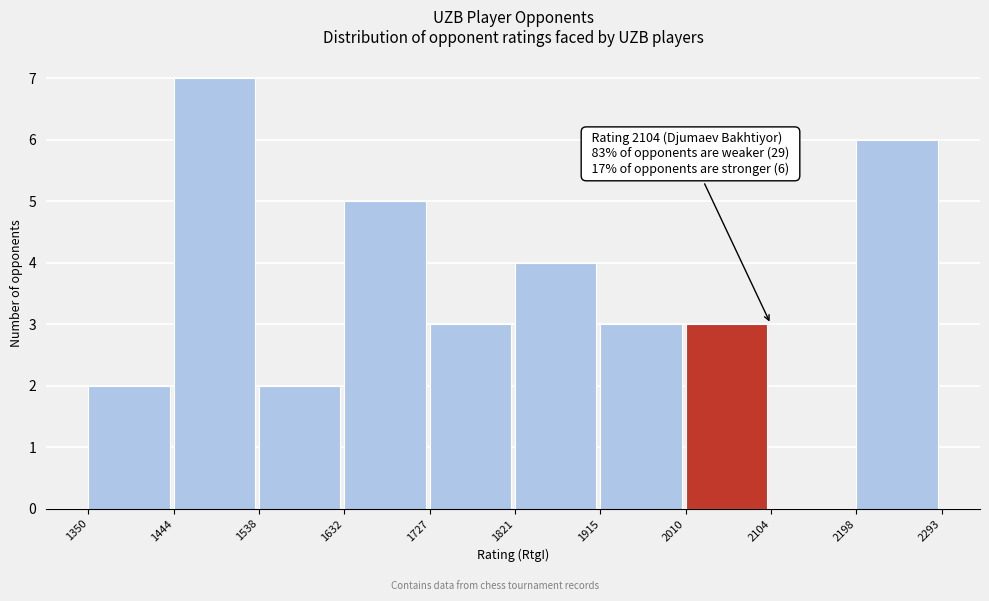

Which range on the x-axis has the tallest bar?

1444 to 1538